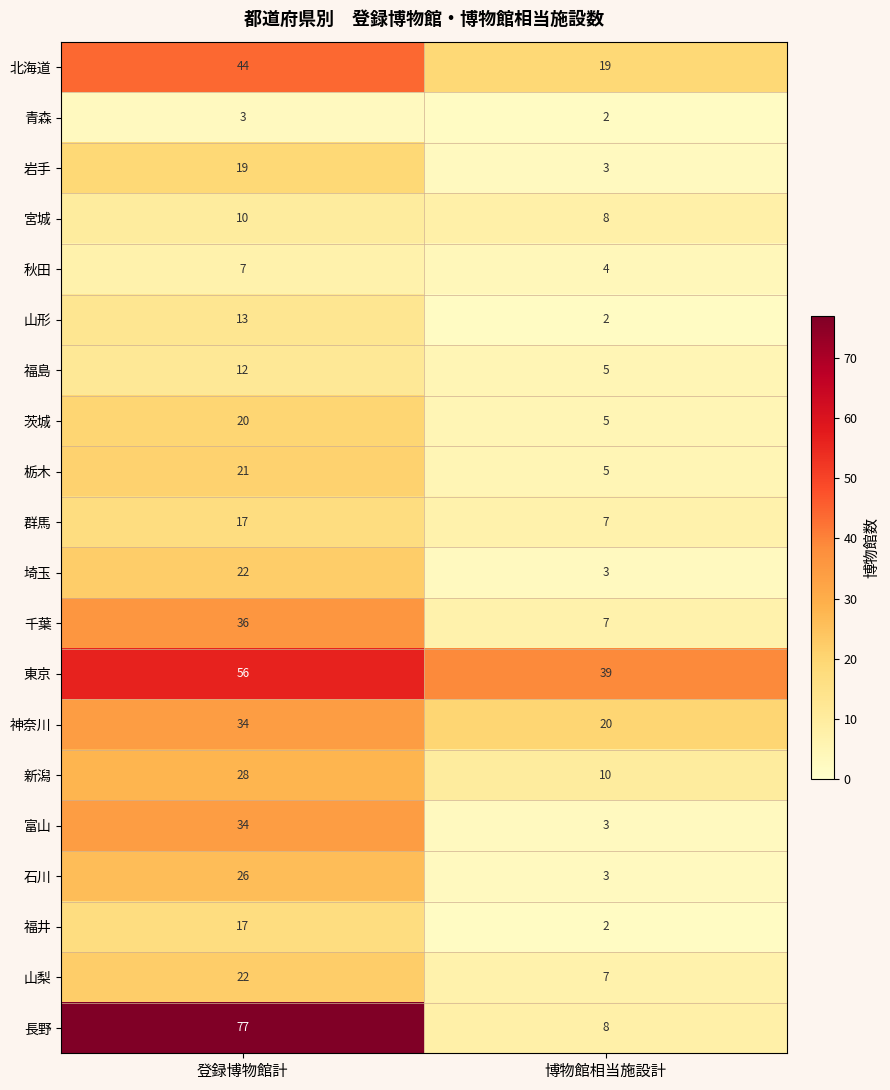

List the labels in order of 岩手 value, smallest first.

博物館相当施設計, 登録博物館計